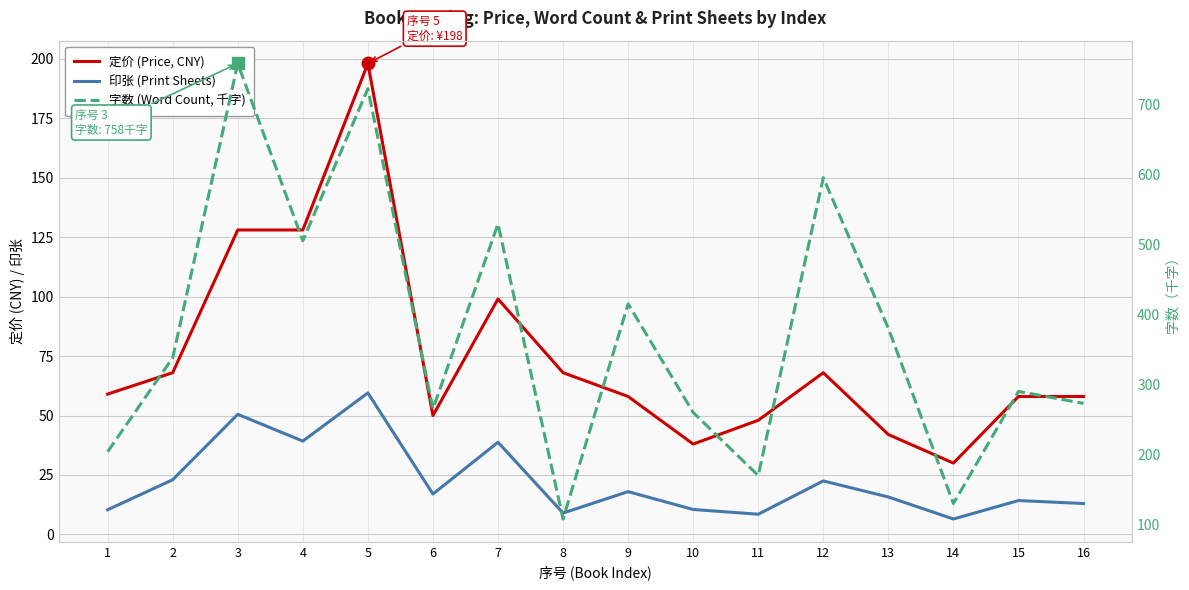

What is the value of the 字数 (Word Count, 千字) point at the 7th from the left?

529.0